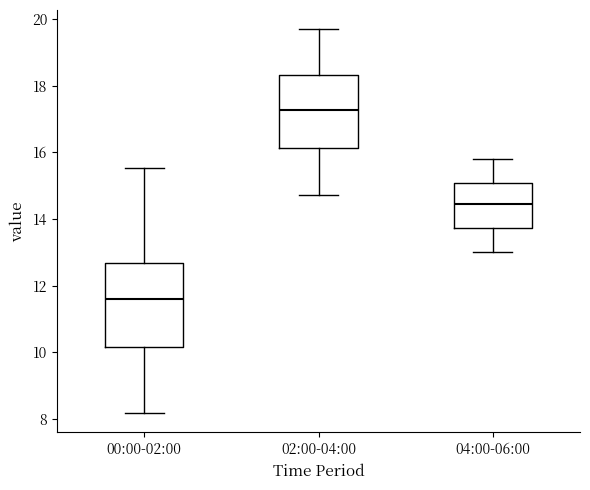

Reading left to right, transcribe this box plot: for each box, give where its median line is, the range the box spans, and where its two whiskers end, as read against the y-axis. The values are not printed on the chart, so give them approximately, as read against the axis.

00:00-02:00: median 11.6, box 10.2 to 12.6, whiskers 8.2 to 15.6
02:00-04:00: median 17.2, box 16.2 to 18.4, whiskers 14.8 to 19.8
04:00-06:00: median 14.4, box 13.8 to 15.0, whiskers 13.0 to 15.8